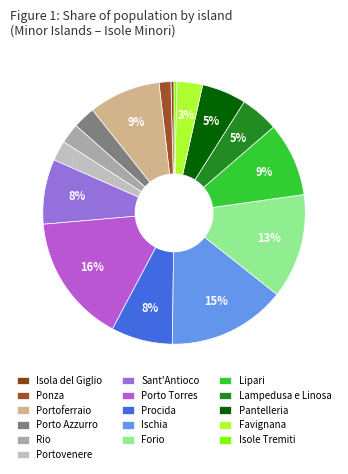

True or false: Pantelleria accounts for 18% of the total.

False